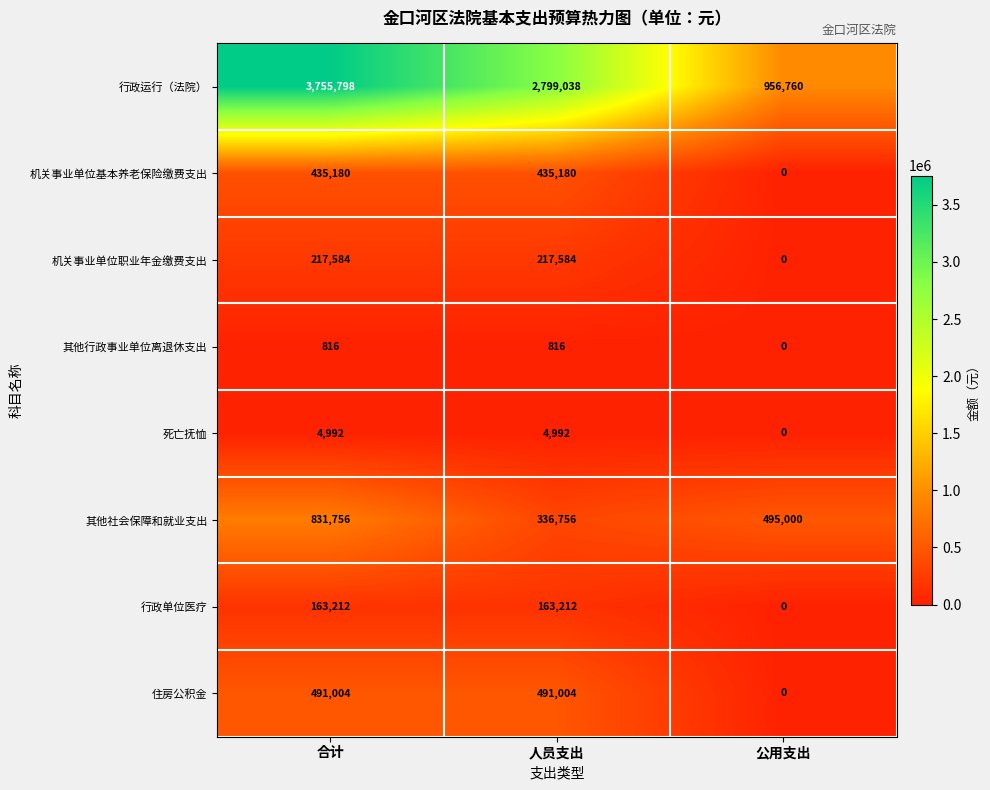

Which series has the largest range (max minus min)?

行政运行（法院）